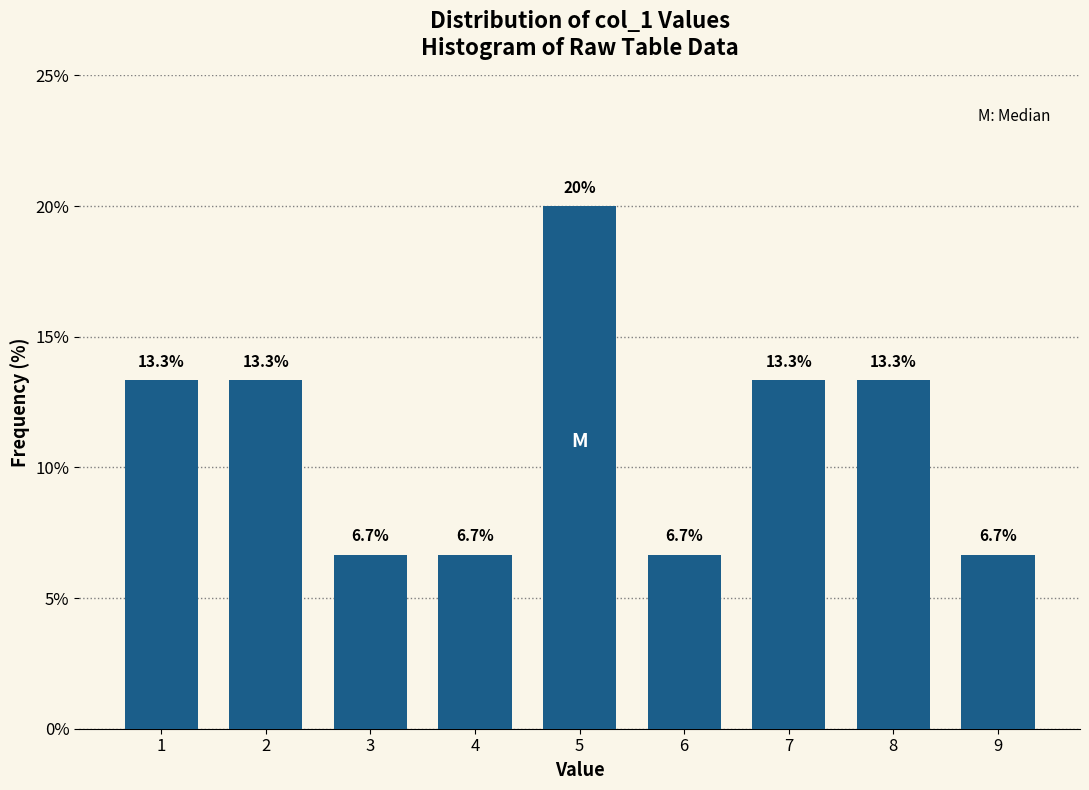

Reading left to right, list all the values displayed in this chart.

1=13.3	2=13.3	3=6.7	4=6.7	5=20.0	6=6.7	7=13.3	8=13.3	9=6.7